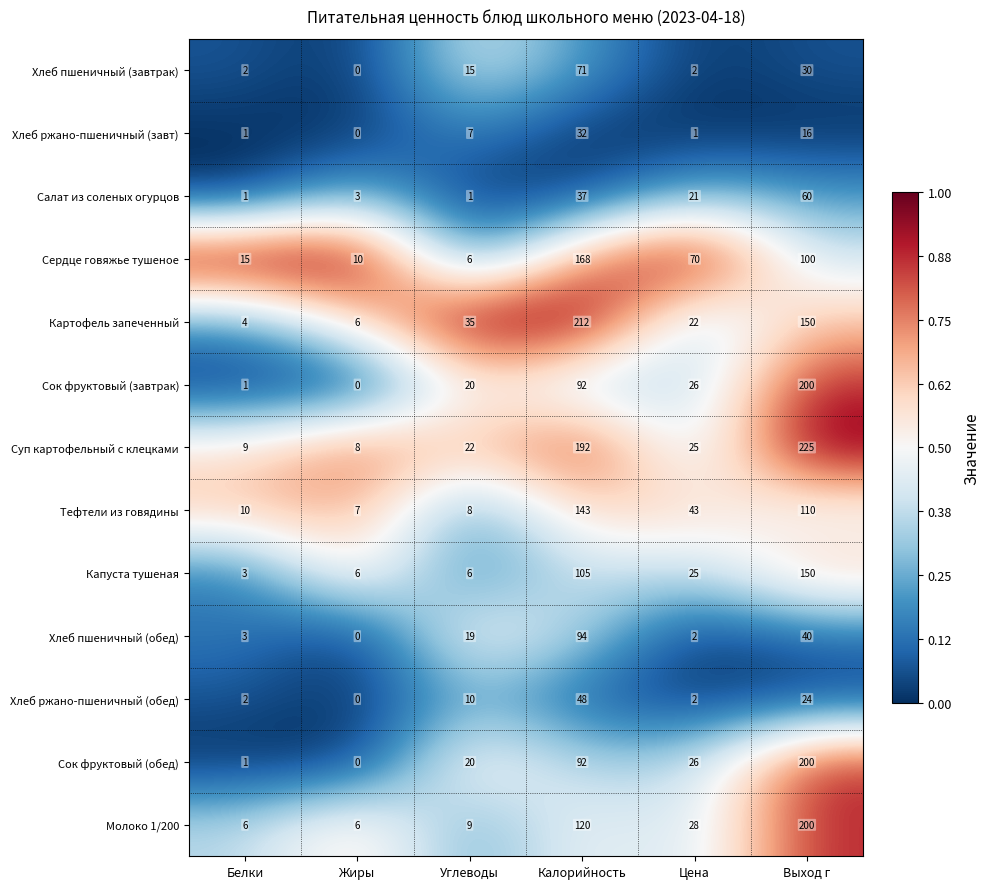

Which series has the largest total across all categories?

Суп картофельный с клецками